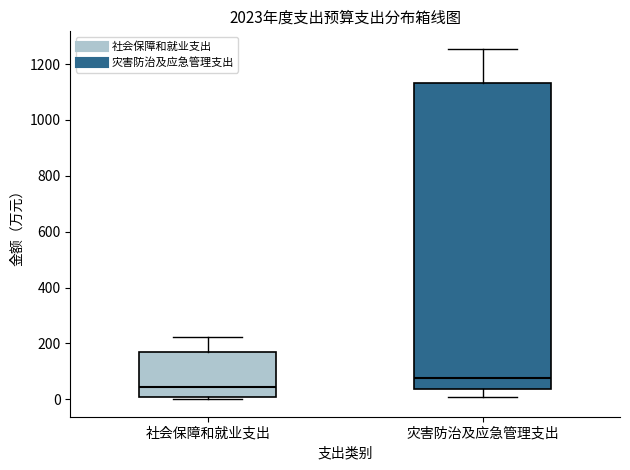

Reading left to right, transcribe this box plot: for each box, give where its median line is, the range the box spans, and where its two whiskers end, as read against the y-axis. The values are not printed on the chart, so give them approximately, as read against the axis.

社会保障和就业支出: median 40, box 0 to 160, whiskers 0 (just below the box's lower edge) to 220
灾害防治及应急管理支出: median 80, box 40 to 1140, whiskers 0 to 1260